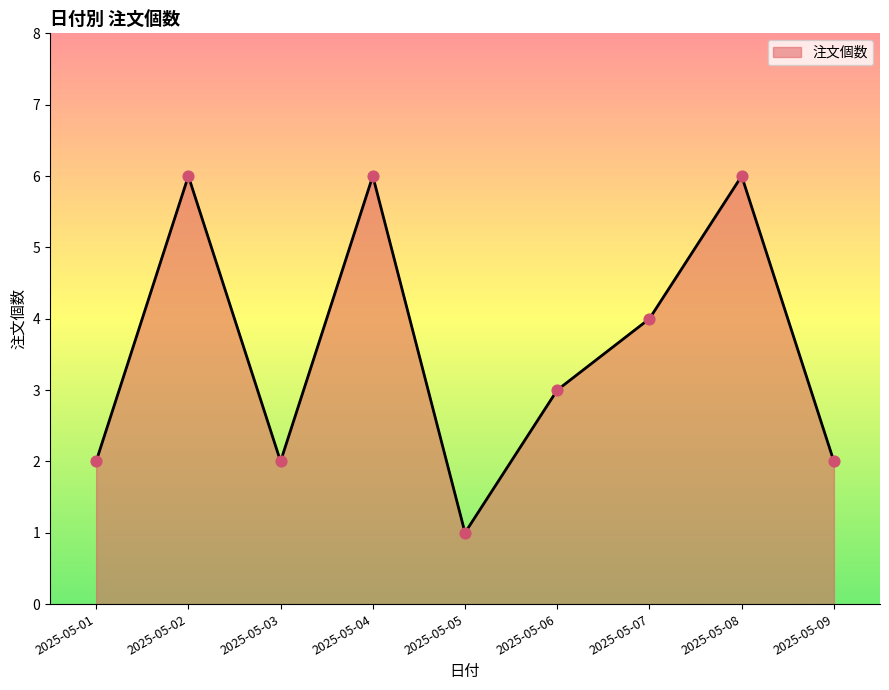

Approximately how many times larger is the value at 2025-05-05 compared to 2025-05-03?

0.5